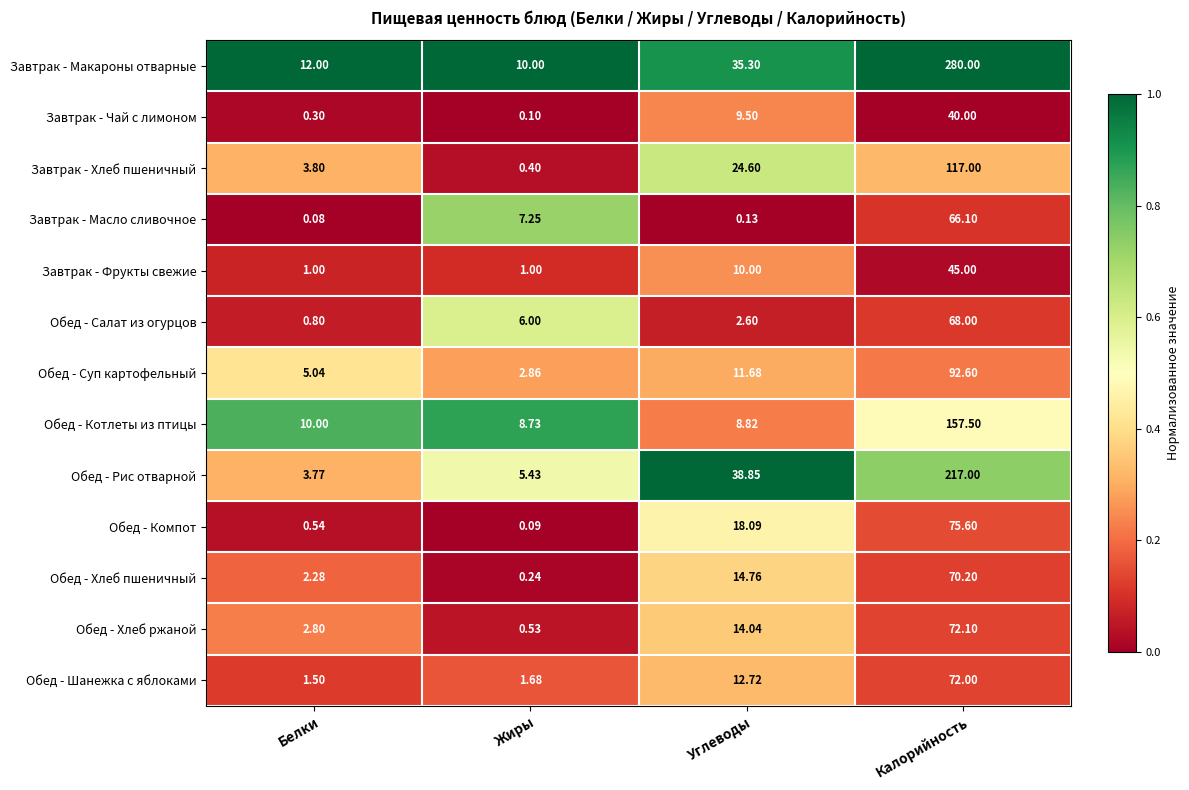

At which label does Завтрак - Чай с лимоном first exceed 9?

Углеводы